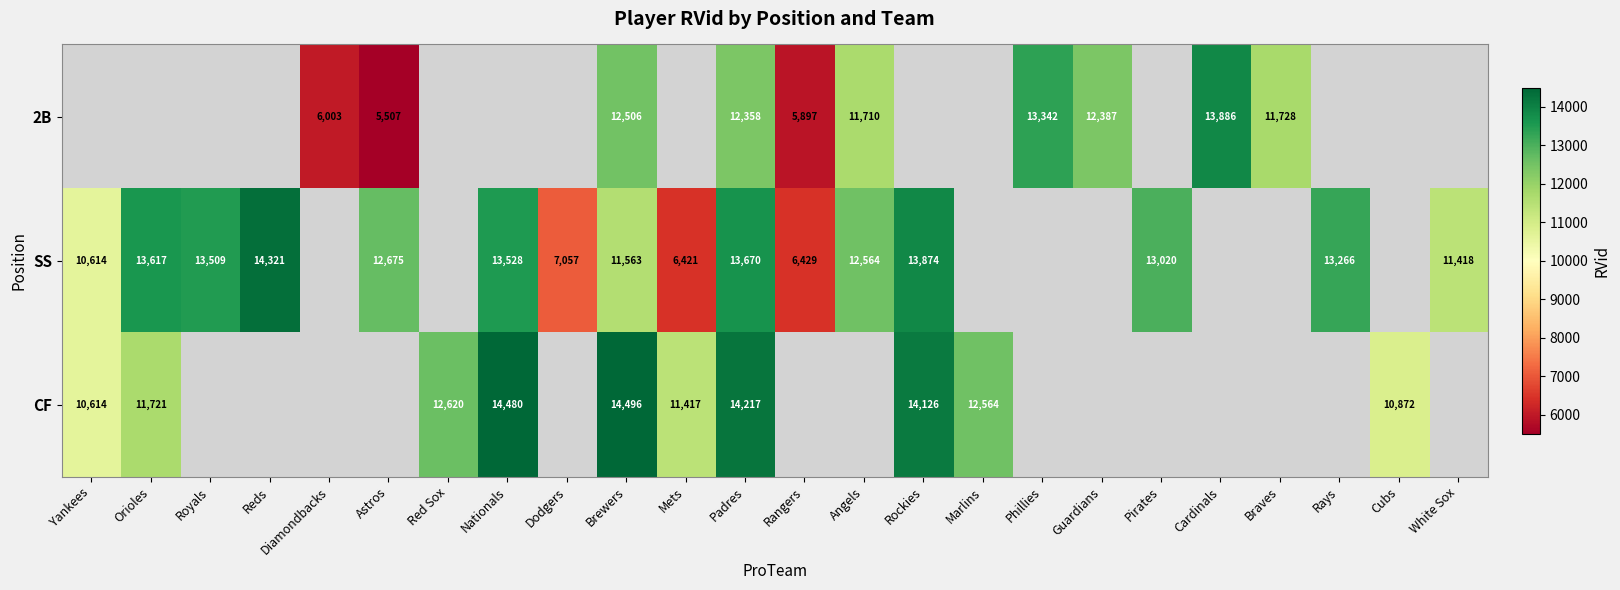

What is the difference between the highest and lowest values at Brewers?

2933